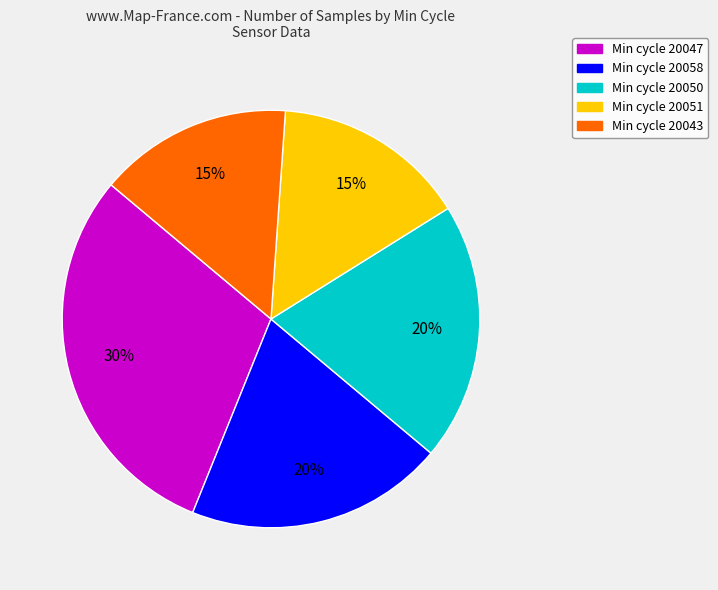

To the nearest percent, what is the difference between the largest and smallest slice percentages?

15%